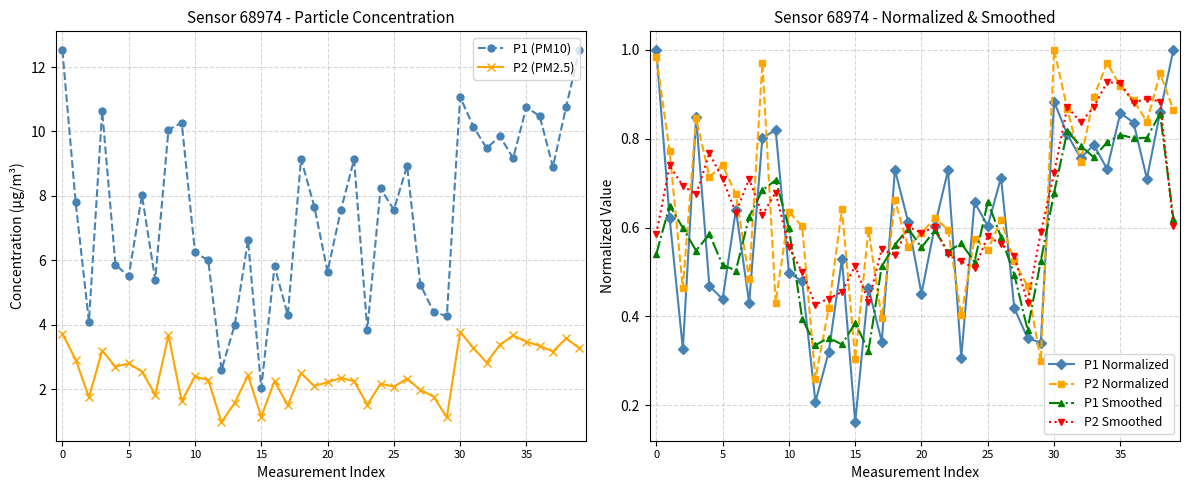

True or false: P2 Smoothed has more than 1 interior local peaks.

True